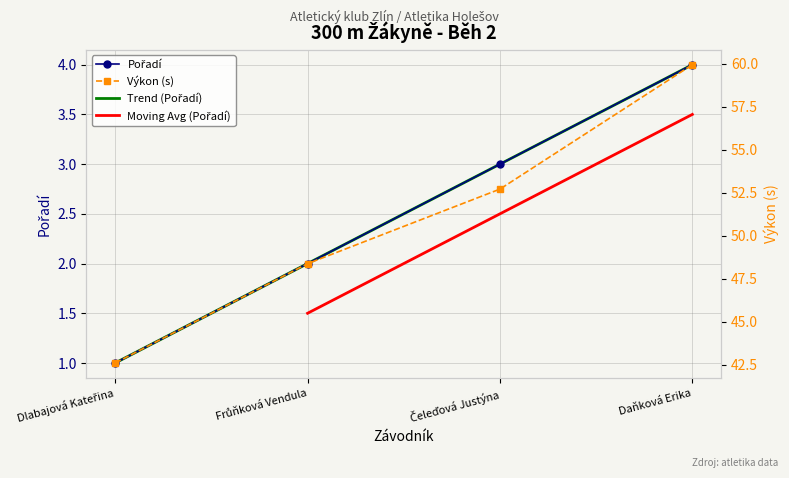

Rank the categories by Pořadí value from lowest to highest.

Dlabajová Kateřina, Frůňková Vendula, Čeleďová Justýna, Daňková Erika